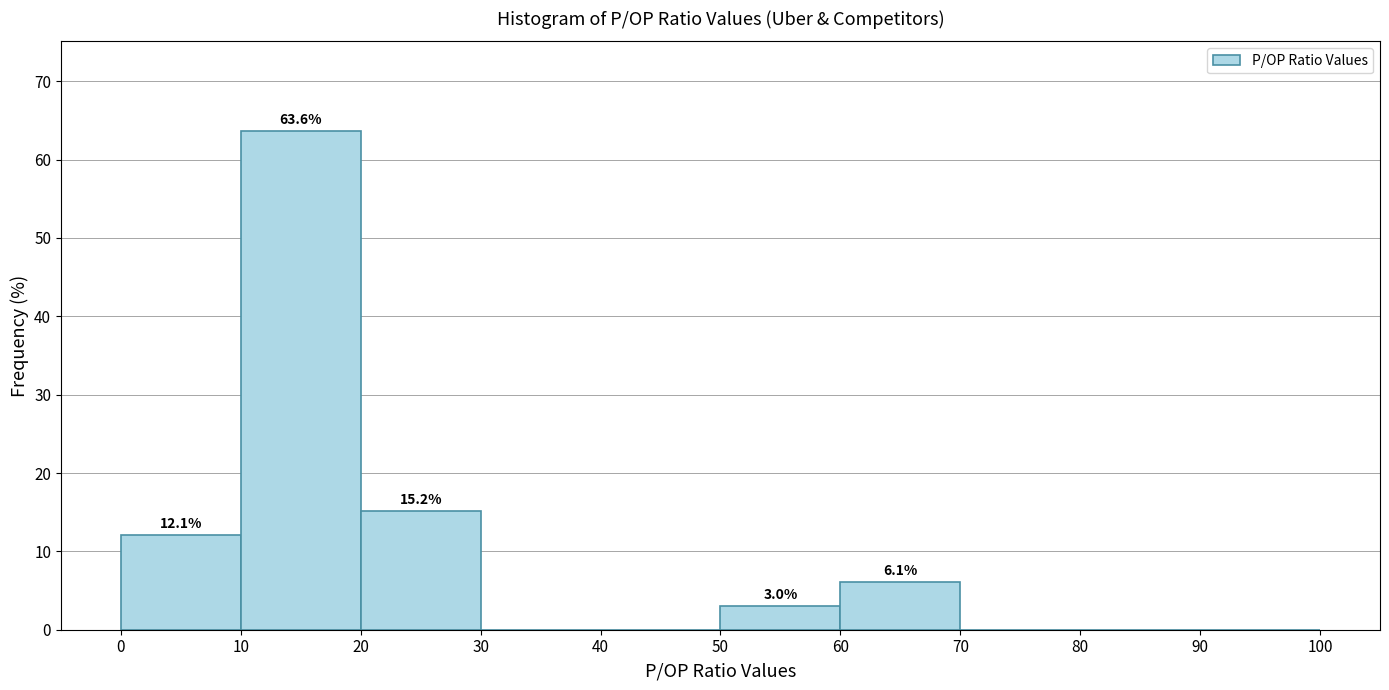

Over which range of the x-axis is the bar tallest?

10 to 20